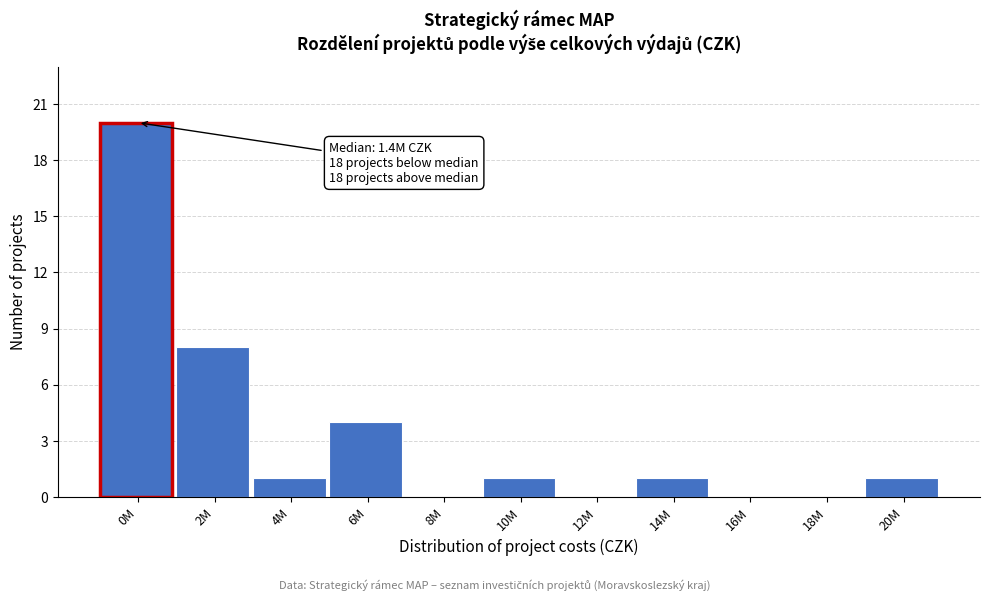

Reading right to left, transcribe all the data shown in this chart.

20M=1	18M=0	16M=0	14M=1	12M=0	10M=1	8M=0	6M=4	4M=1	2M=8	0M=20